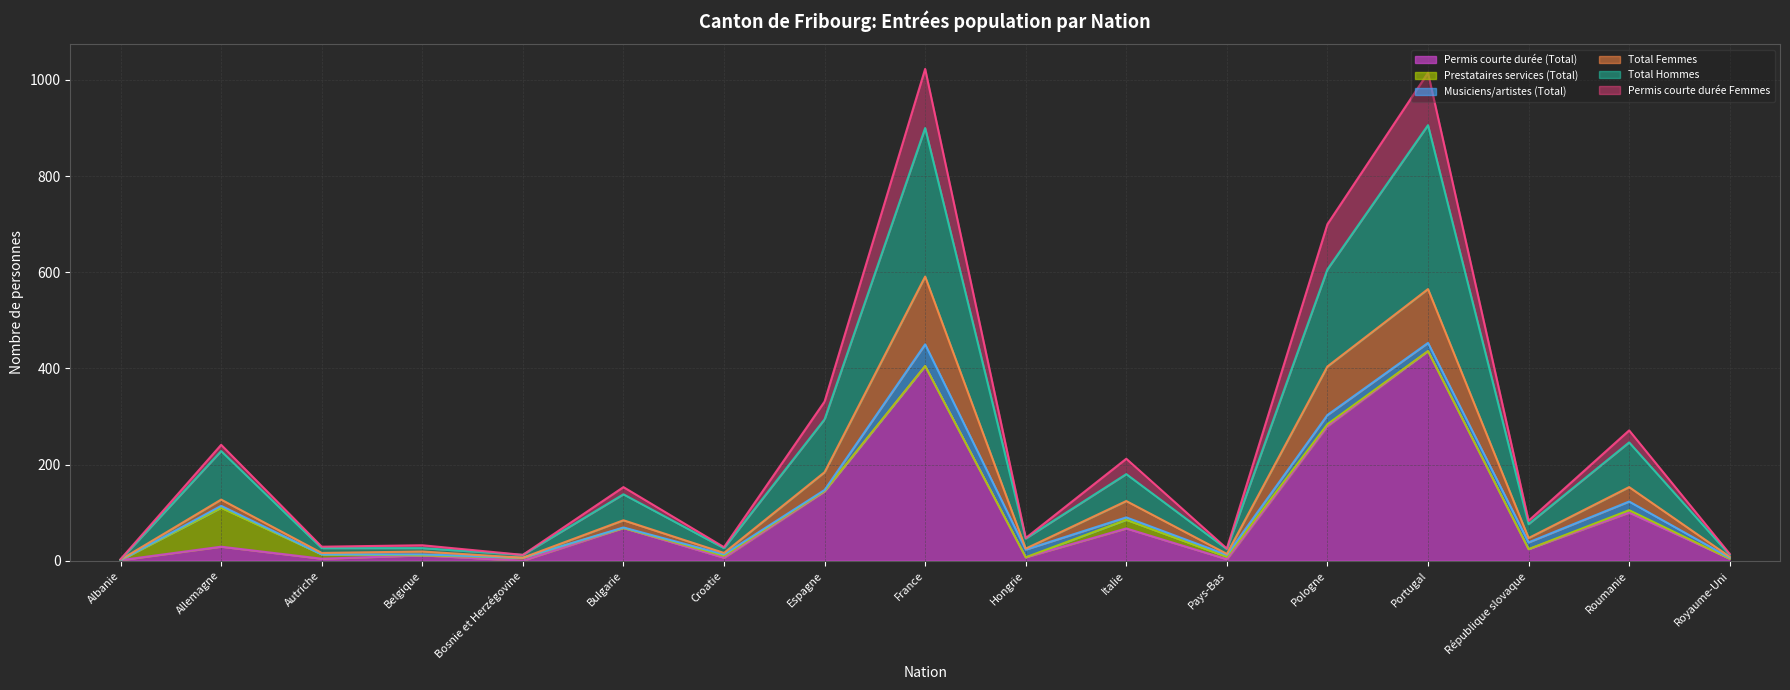

Is it true that Permis courte durée Femmes equals 83 at République slovaque?

True